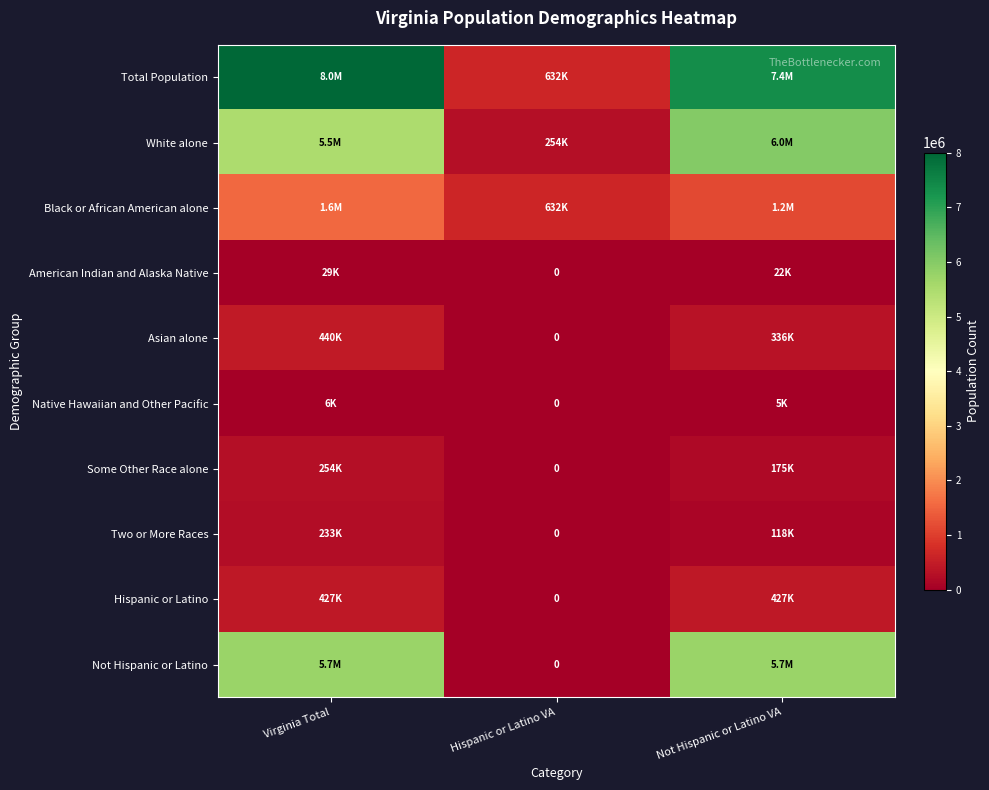

At which category is the sum across all series the highest?

Virginia Total